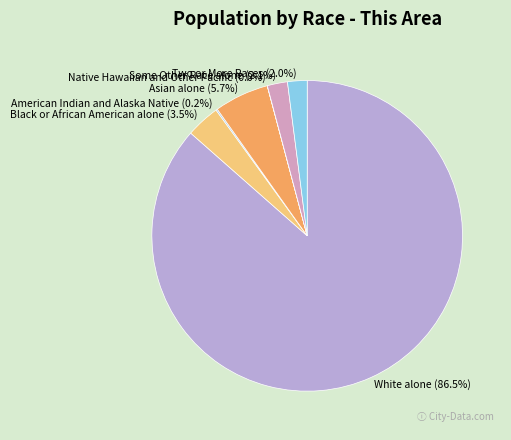

What is the largest slice in the pie chart?

White alone